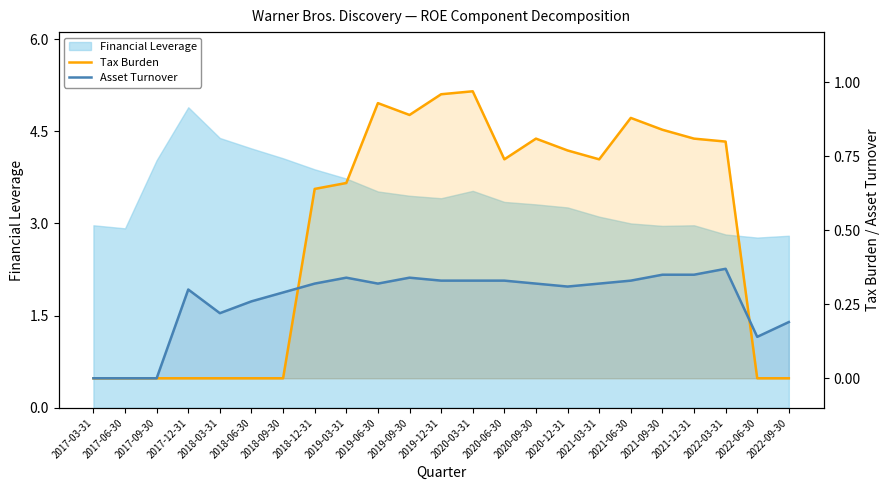

How many times do Tax Burden and Asset Turnover cross each other?

2